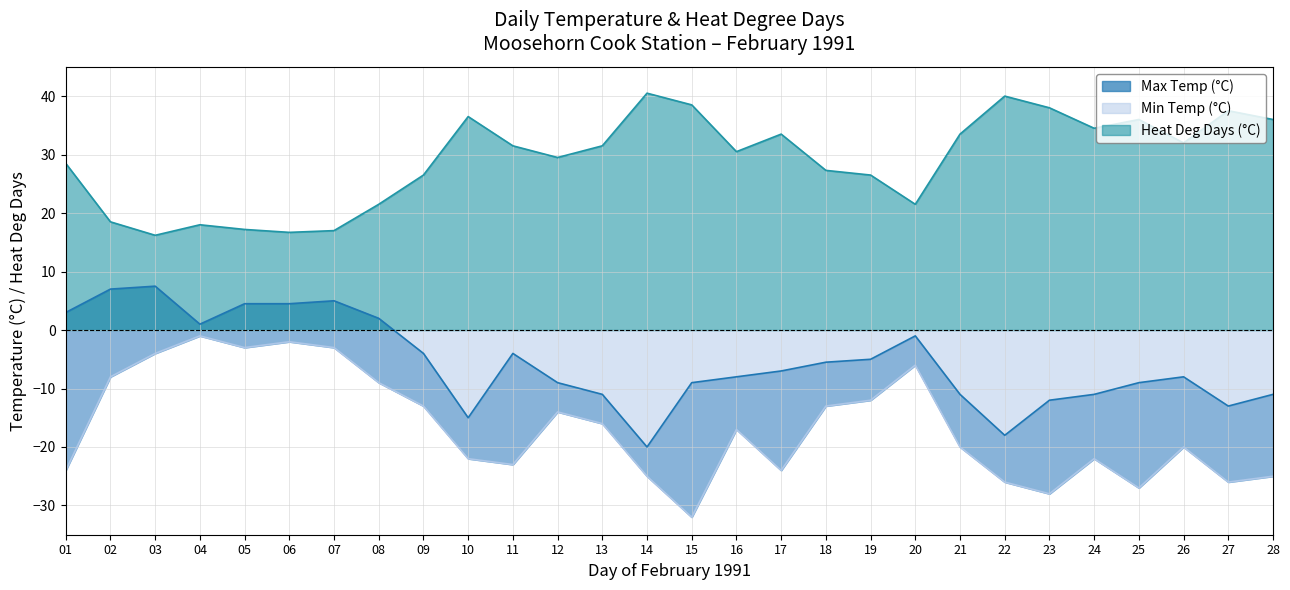

Rank the series at 20 from highest to lowest value.

Heat Deg Days (°C), Max Temp (°C), Min Temp (°C)